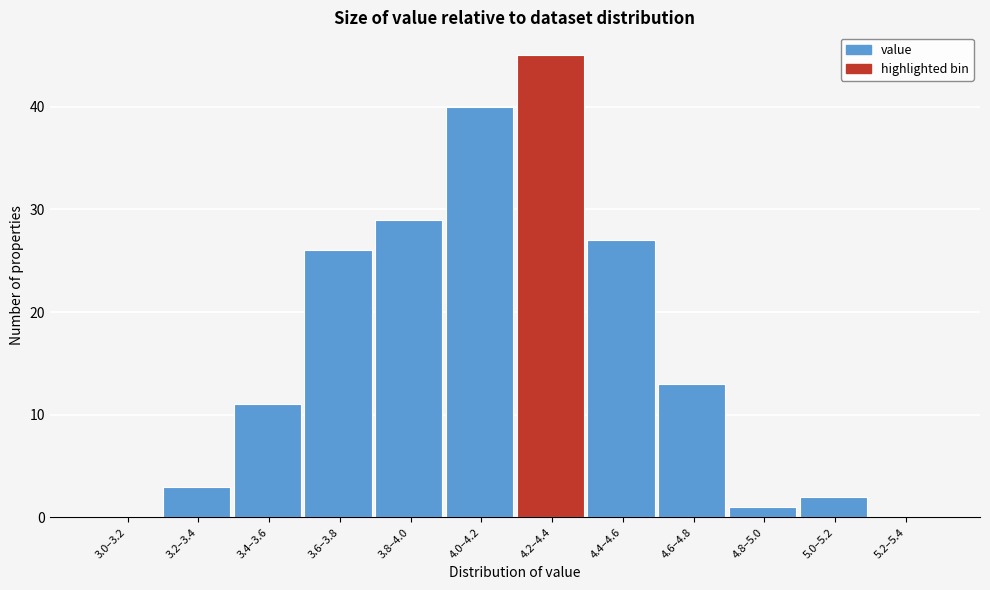

Reading left to right, transcribe all the data shown in this chart.

3.0–3.2=0	3.2–3.4=3	3.4–3.6=11	3.6–3.8=26	3.8–4.0=29	4.0–4.2=40	4.2–4.4=45	4.4–4.6=27	4.6–4.8=13	4.8–5.0=1	5.0–5.2=2	5.2–5.4=0